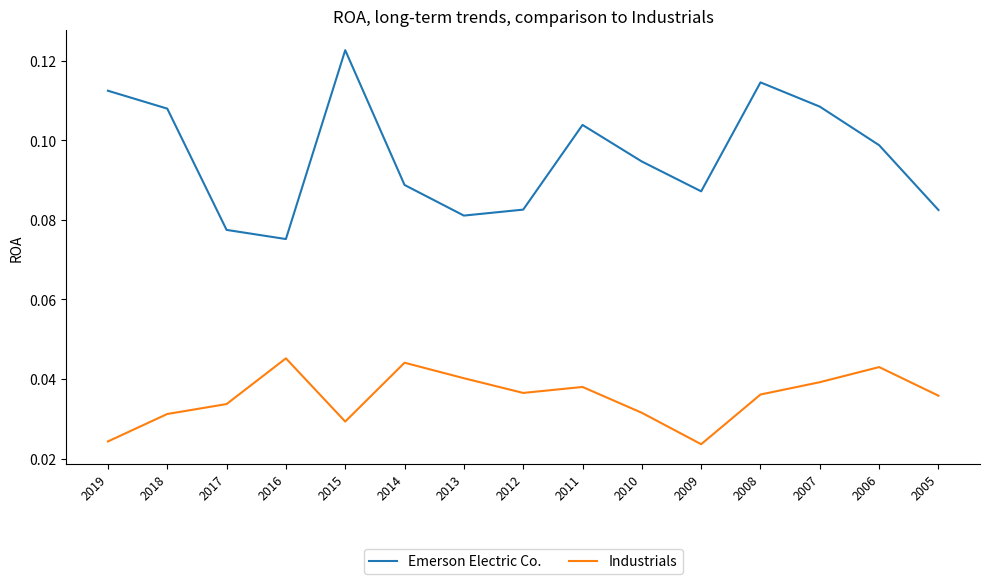

What are all the series names shown in the legend?

Emerson Electric Co., Industrials